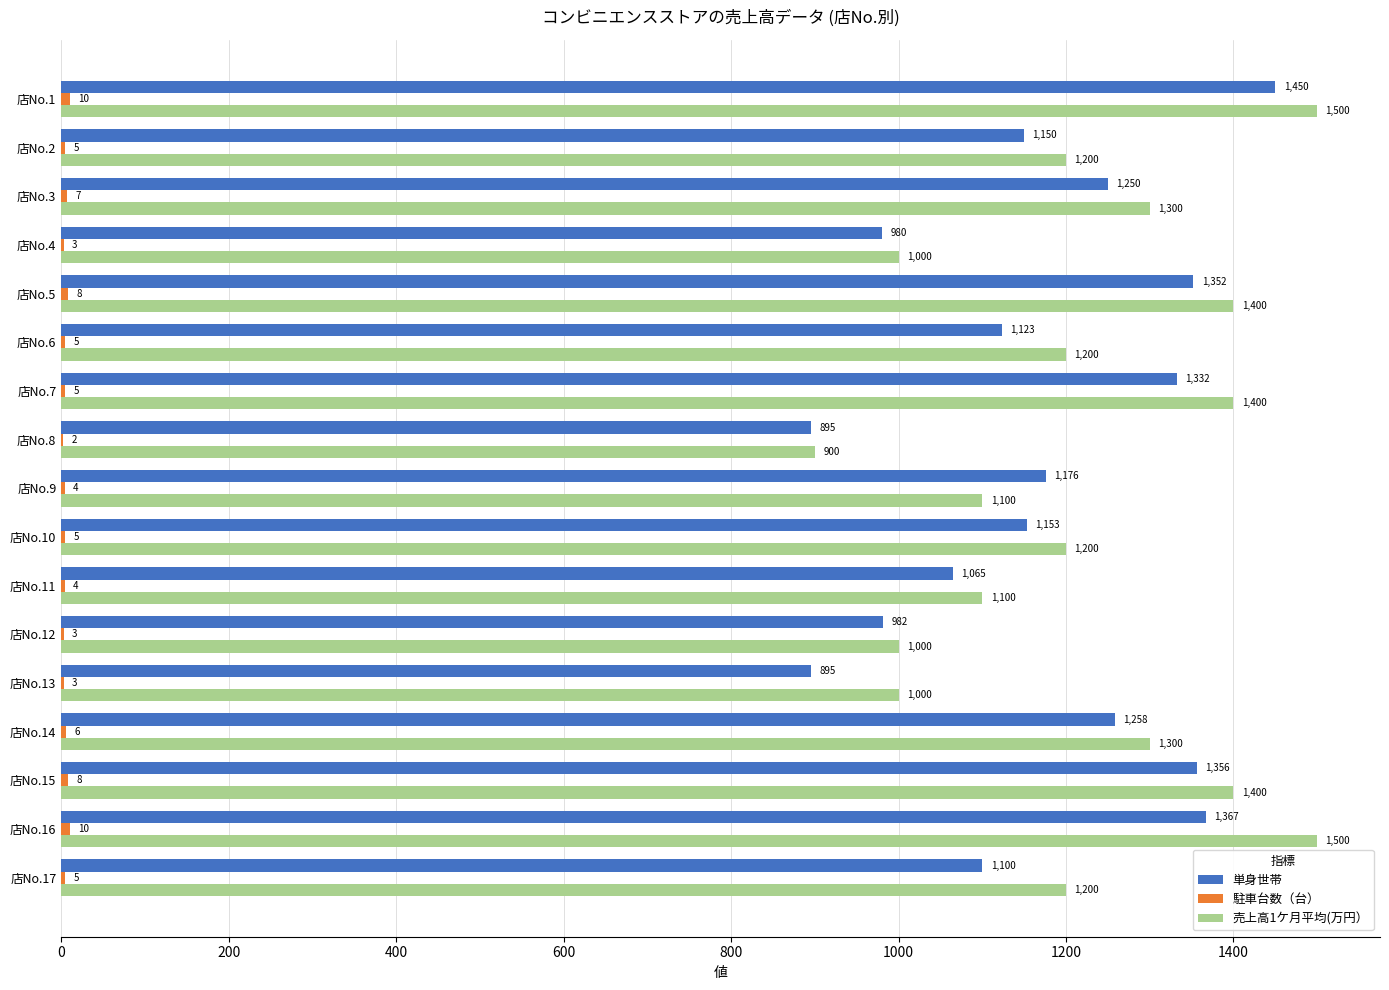

Which series has the largest total across all categories?

売上高1ケ月平均(万円）